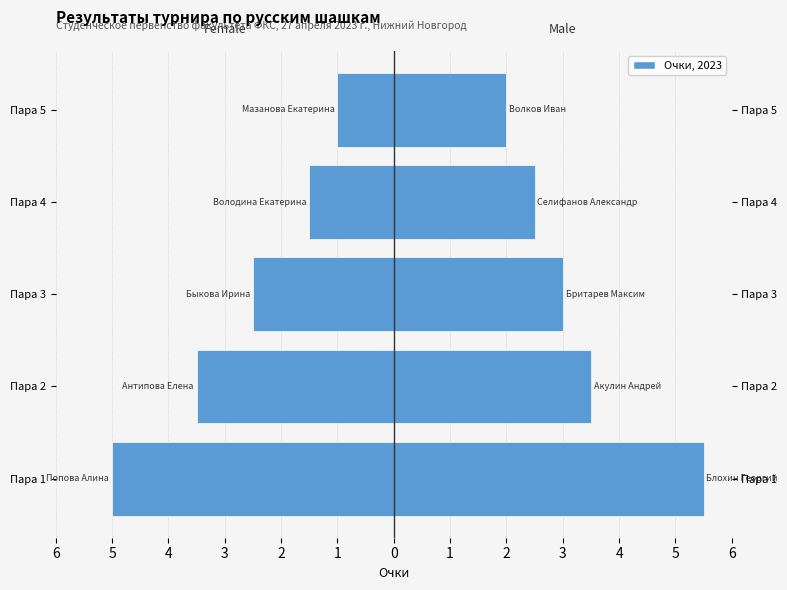

What is the greatest value displayed?

5.5